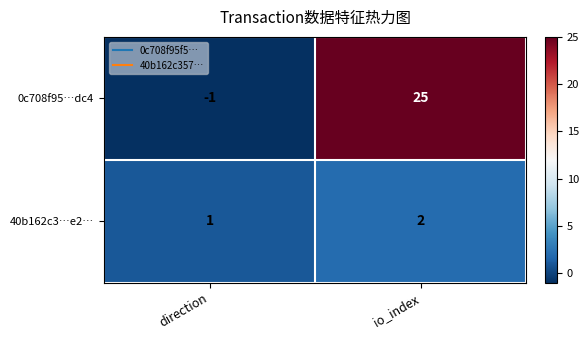

How many data points does each series have?

2